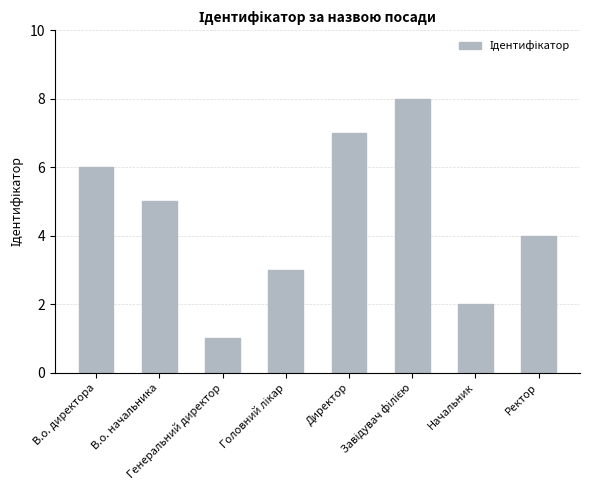

Does the chart contain any negative values?

No